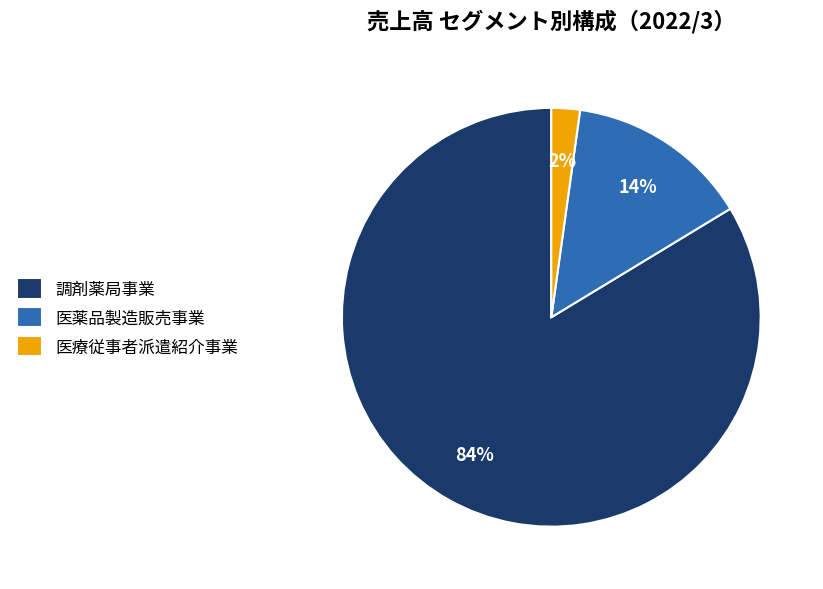

To the nearest percent, what percentage of the pie is 調剤薬局事業?

84%